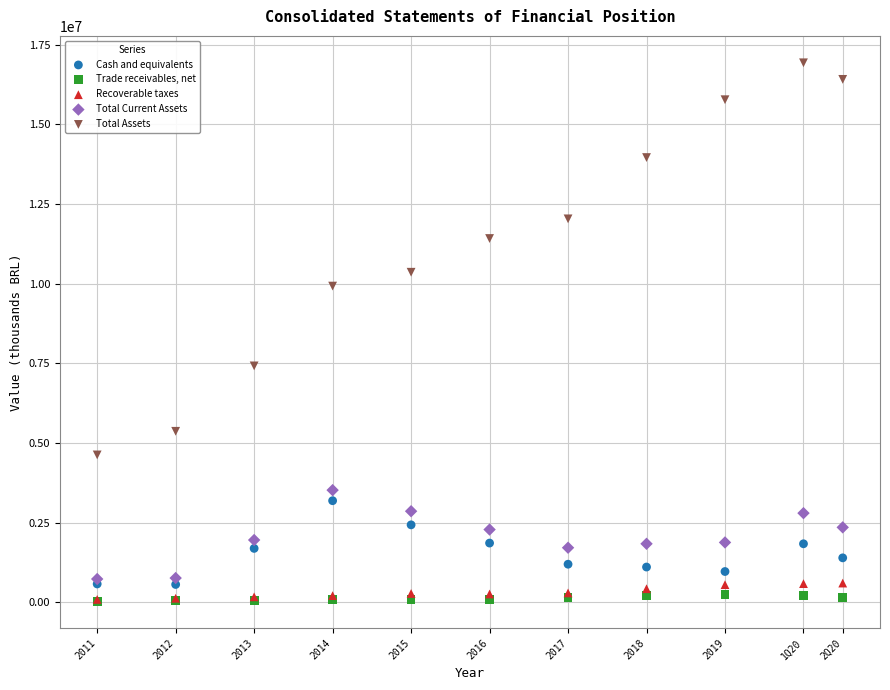

Which series has the widest spread of Y values?

Total Assets